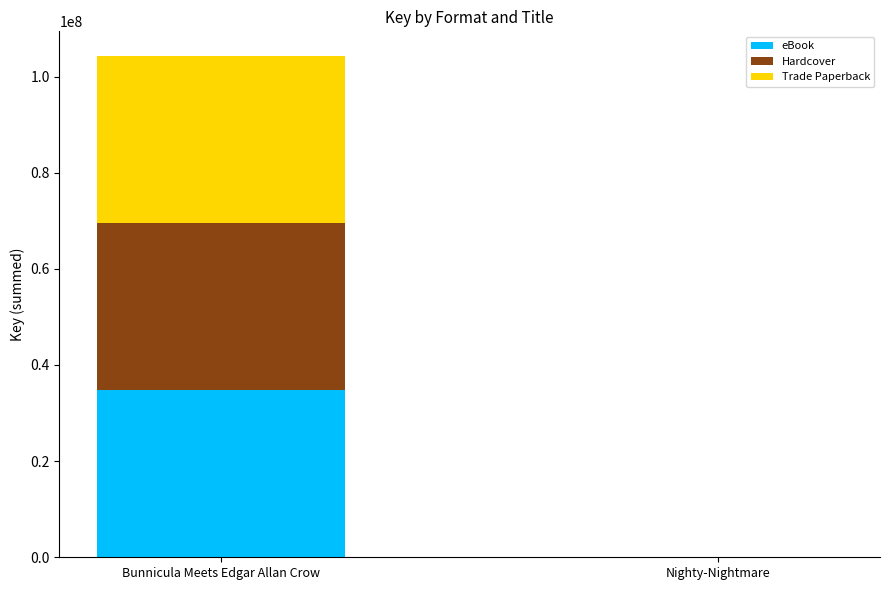

What is the sum of all eBook values?

34739425